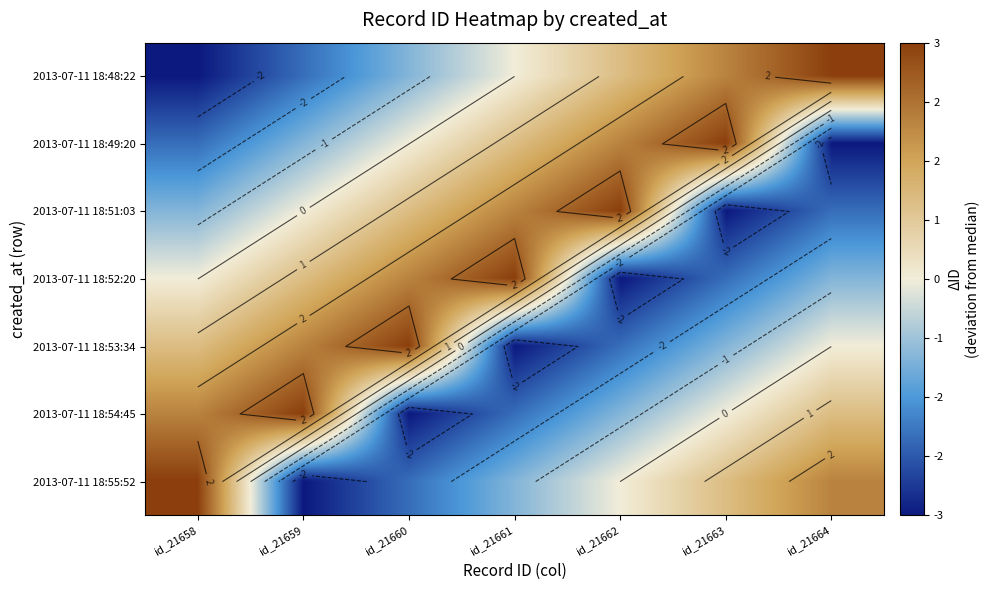

Between id_21661 and id_21663, which is larger?

id_21663